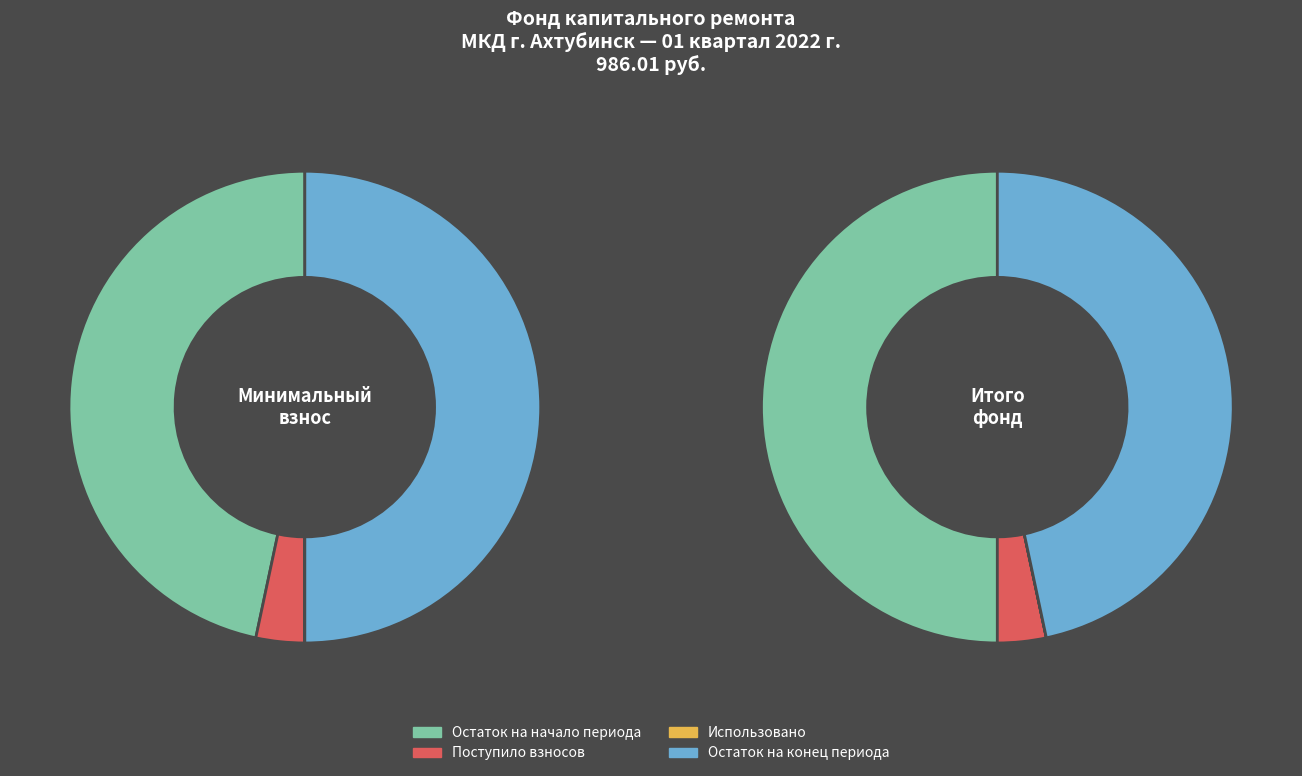

Combined, do Остаток на начало периода and Остаток на конец периода account for over 50%?

Yes